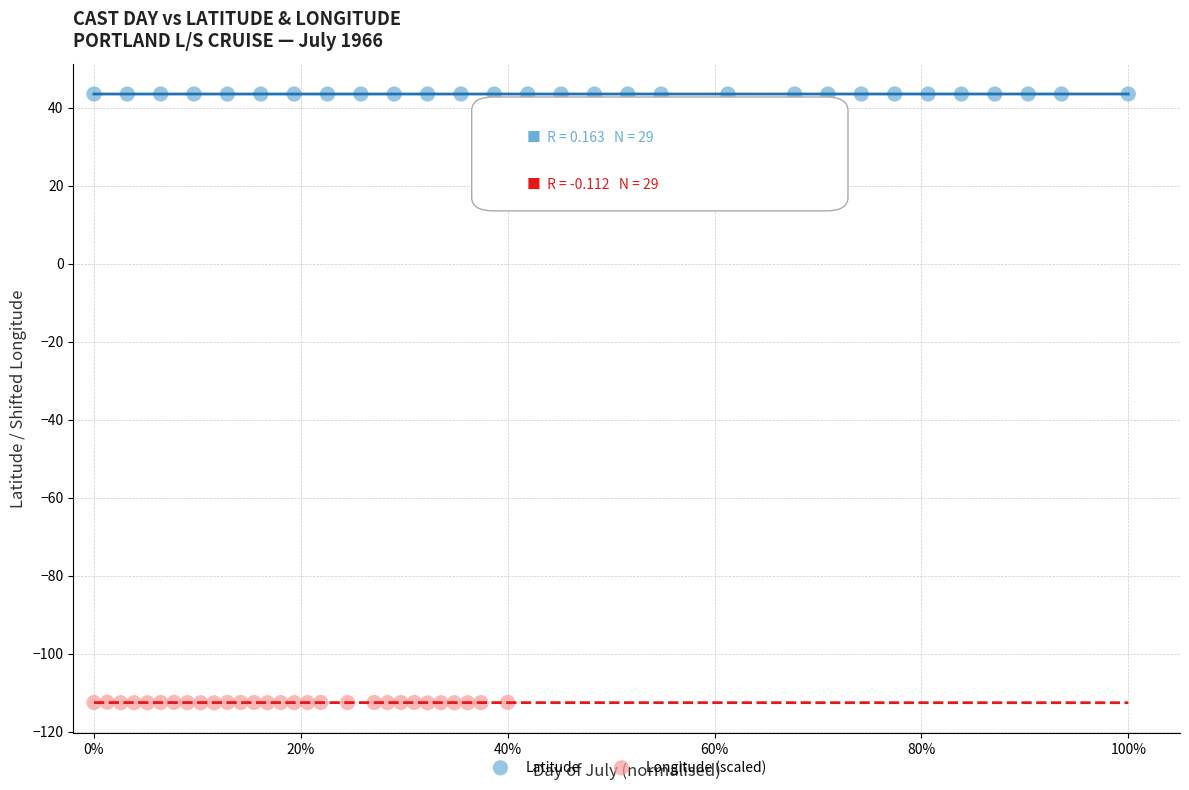

Which series contains the lowest Y value?

Longitude (scaled)